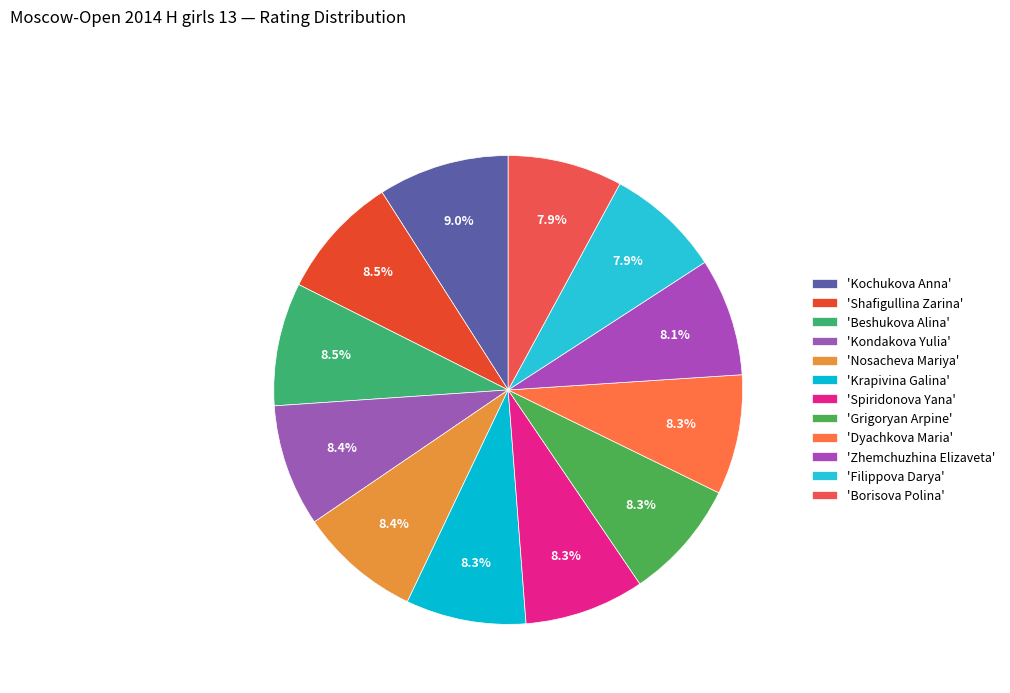

Which slice is the largest?

Kochukova Anna